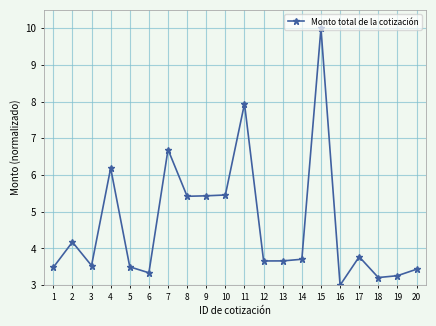

How many values exceed 3?

19